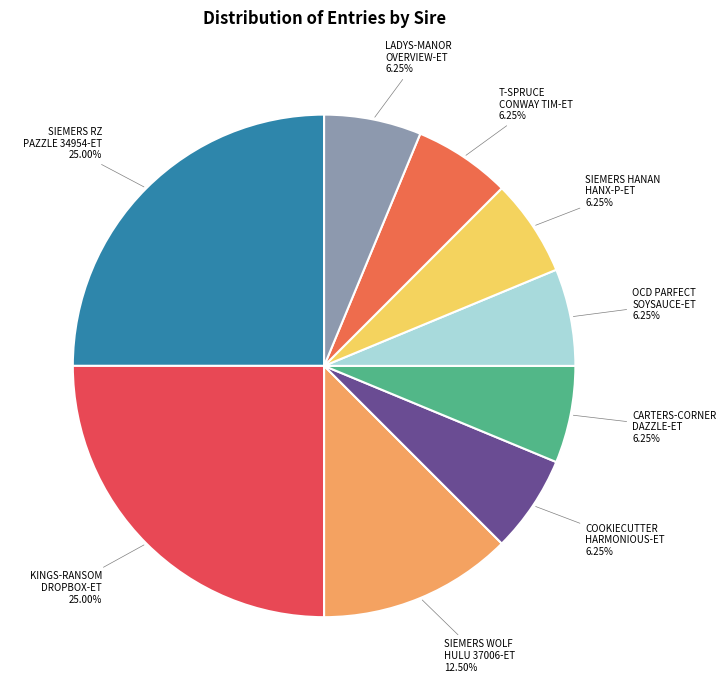

To the nearest percent, what portion does SIEMERS RZ PAZZLE 34954-ET represent?

25%